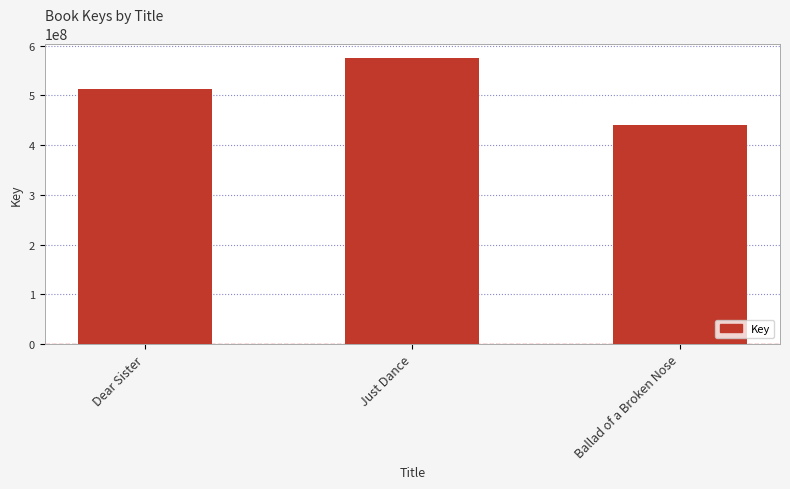

Reading left to right, what are all the values shown in this chart?

512164150	575693447	440380545